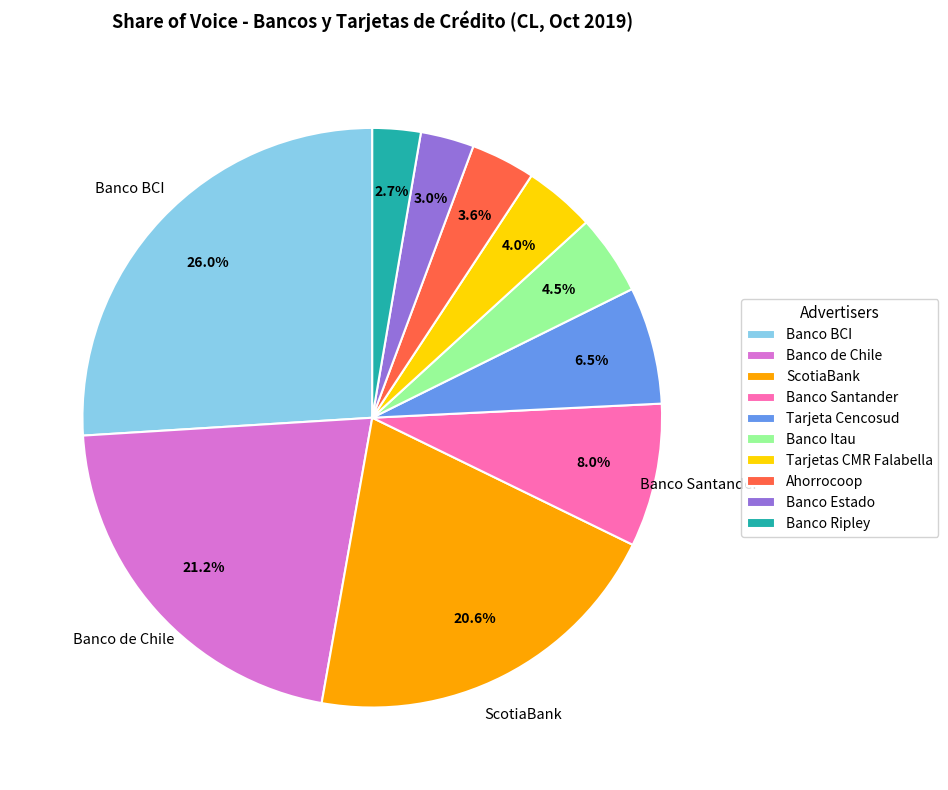

Combined, what portion of the pie is Banco Ripley and Banco BCI?

28.7%